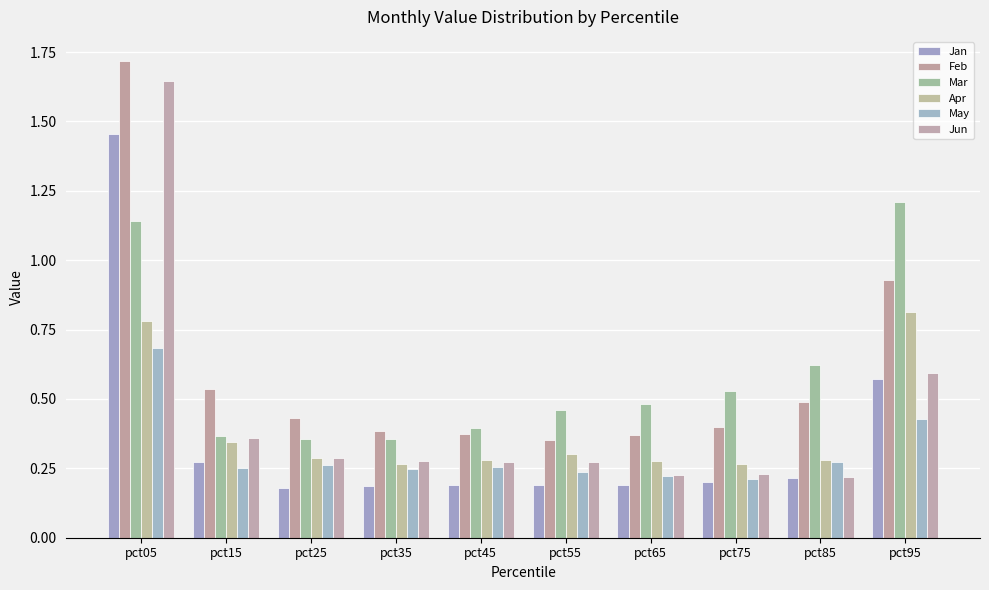

The value of Feb at pct95 is 1.4. True or false?

False